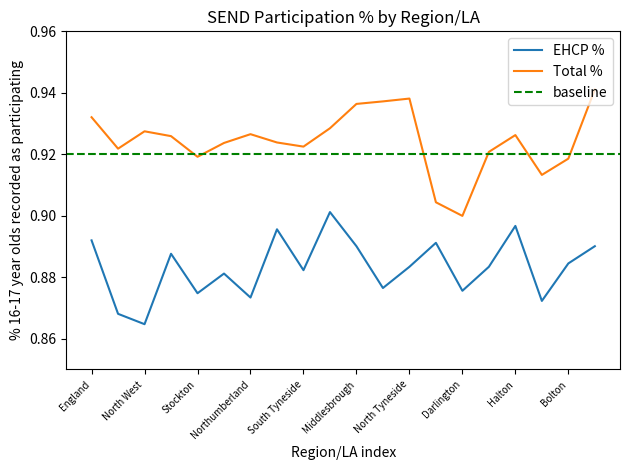

How many interior local peaks does the Total % series have?

4